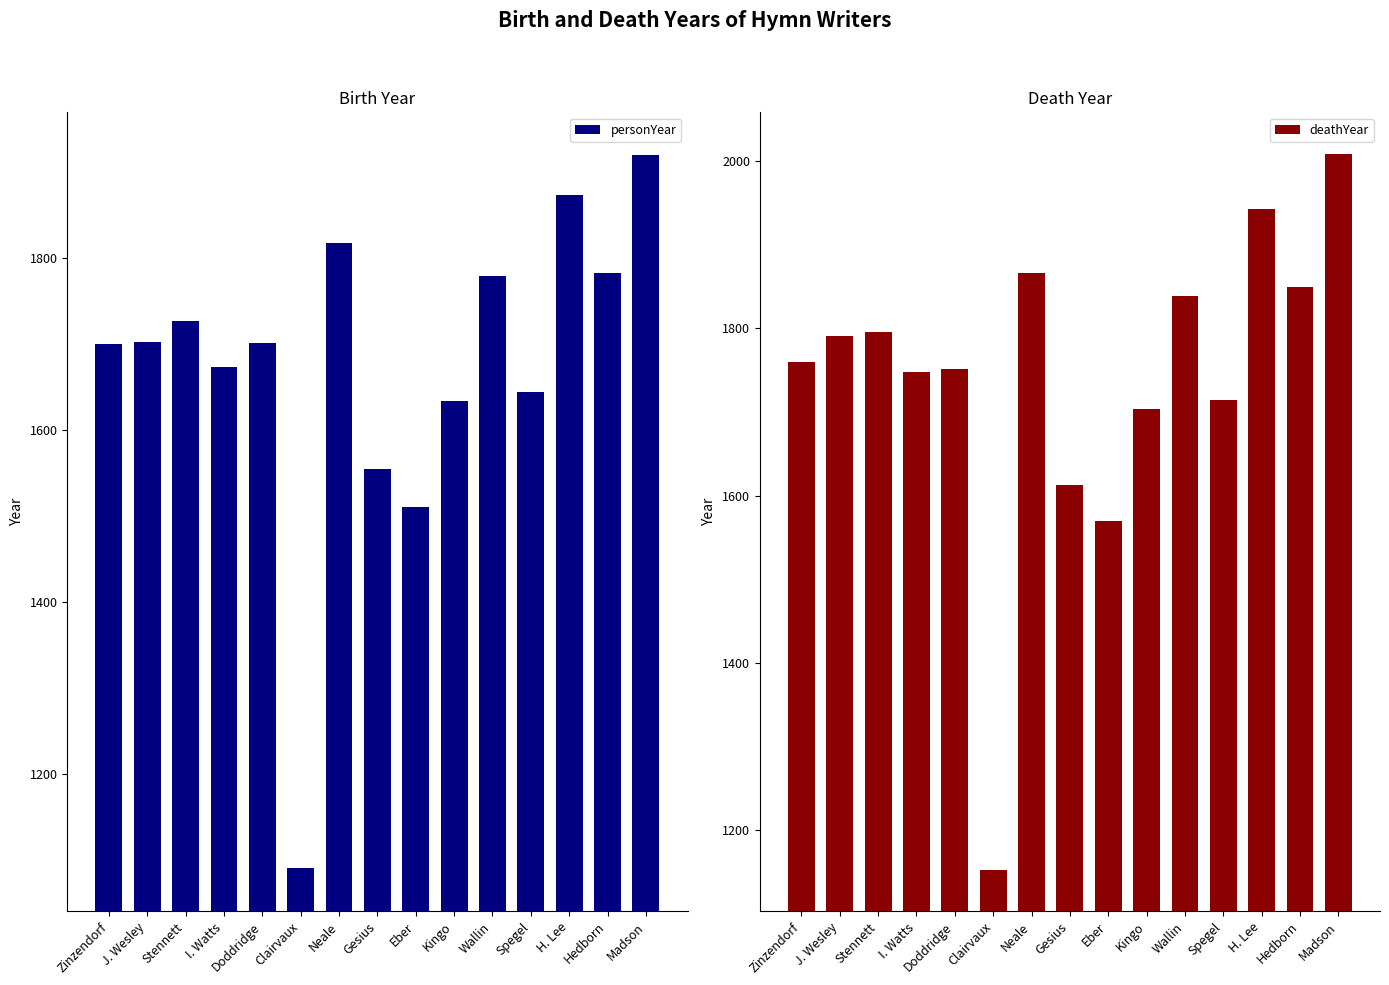

Where is deathYear nearest to the value 1580?

Eber